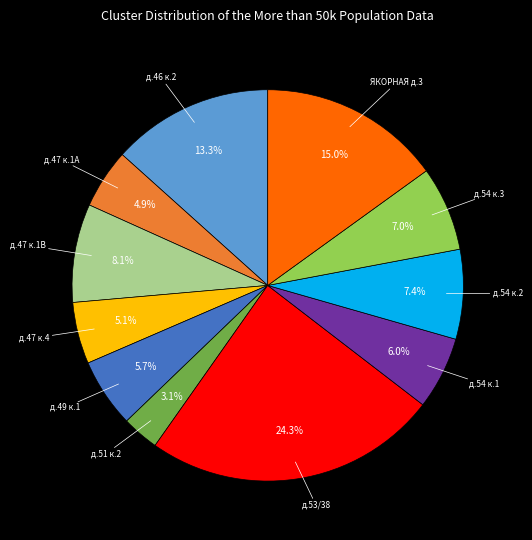

Which category has the smallest portion of the pie?

д.51 к.2